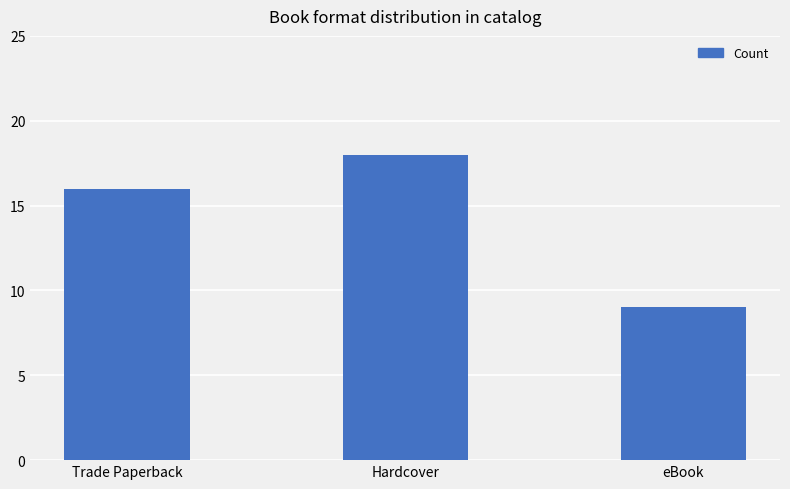

What is the change in value from Hardcover to eBook?

-9